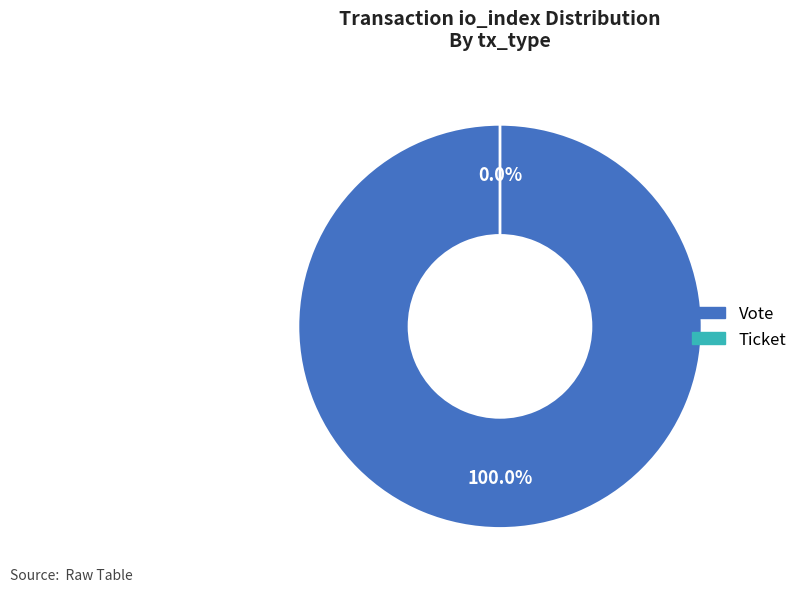

How many slices are in this pie chart?

2